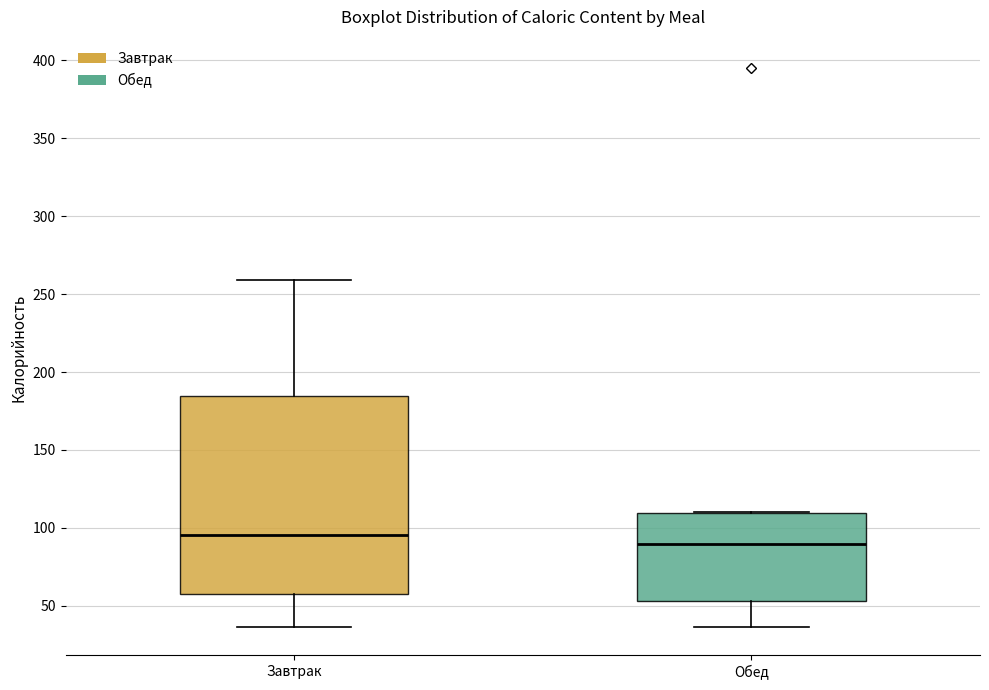

Reading left to right, transcribe this box plot: for each box, give where its median line is, the range the box spans, and where its two whiskers end, as read against the y-axis. The values are not printed on the chart, so give them approximately, as read against the axis.

Завтрак: median 95, box 60 to 185, whiskers 35 to 260
Обед: median 90, box 55 to 110, whiskers 35 to 110